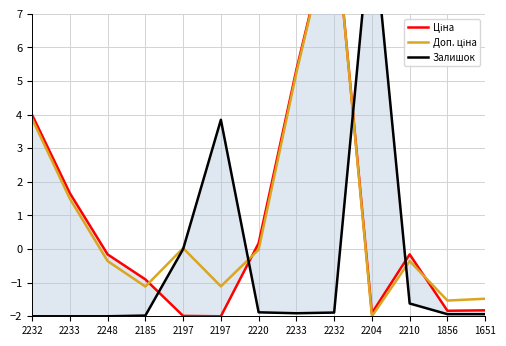

What is the average value of the Залишок series?

-0.4